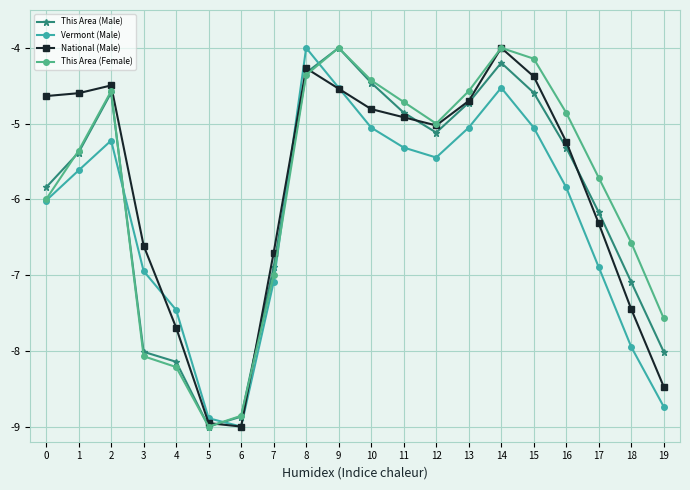

At which label is National (Male) closest to -6?

17